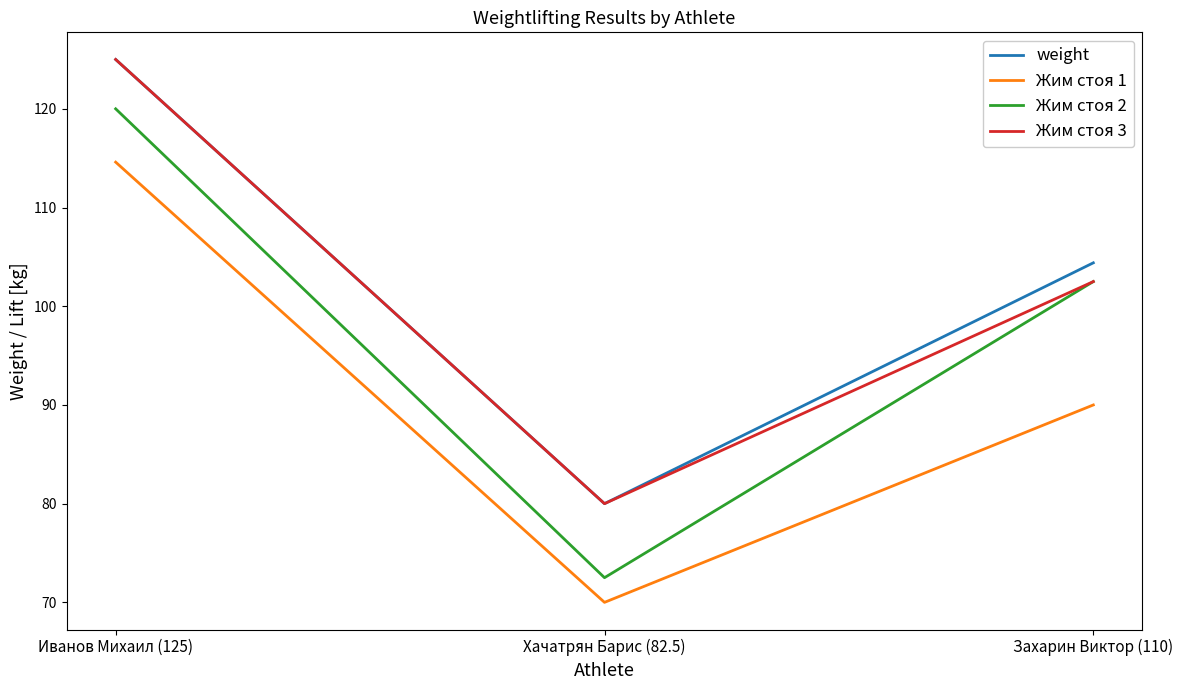

What position from the left is Хачатрян Барис (82.5)?

2